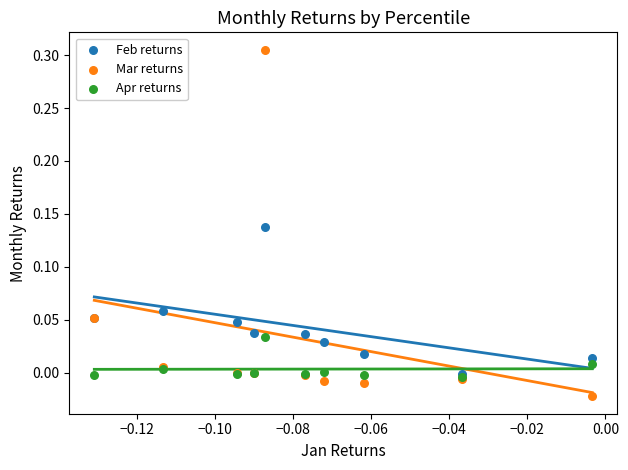

What are all the series names shown in the legend?

Feb returns, Mar returns, Apr returns